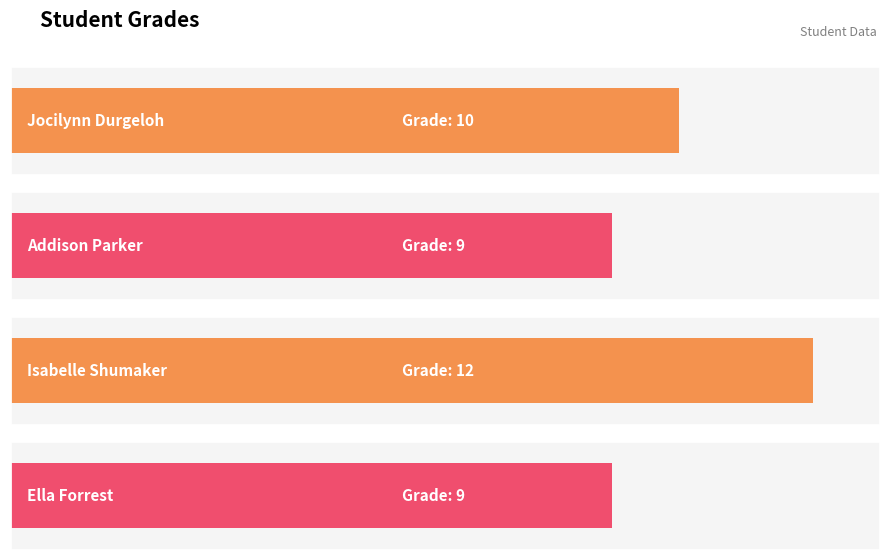

Reading right to left, what are all the values shown in this chart?

9	12	9	10